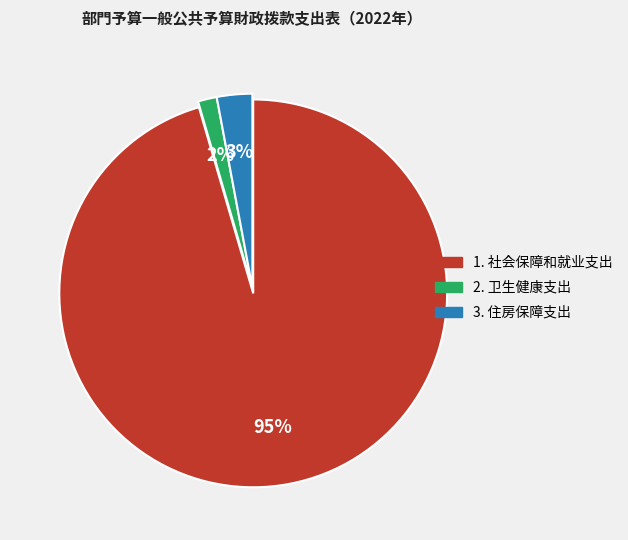

To the nearest percent, what is the average slice percentage?

33%